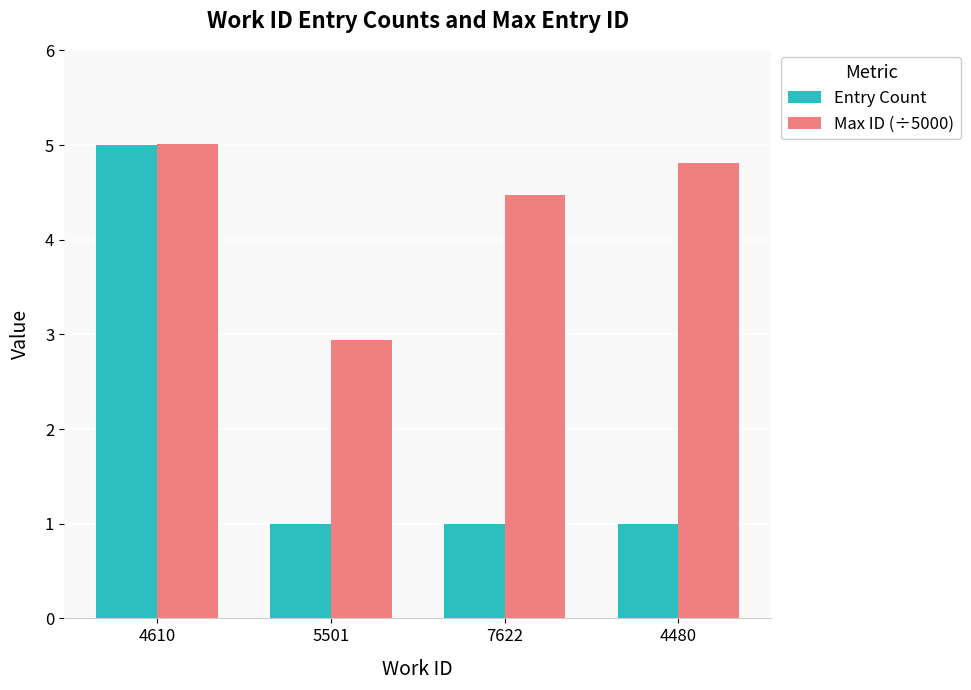

What is the label of the 4th bar from the left?

4480